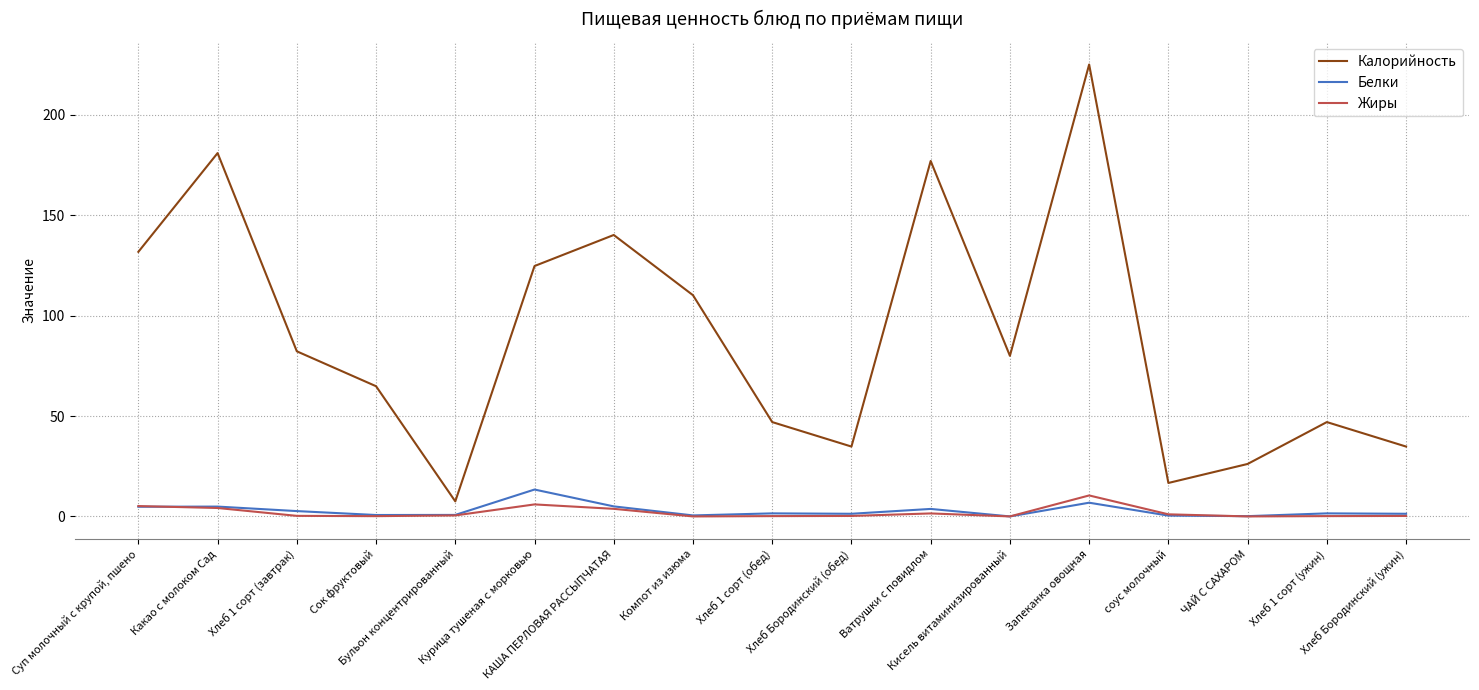

True or false: Жиры has a value of 0.0 at Кисель витаминизированный.

True